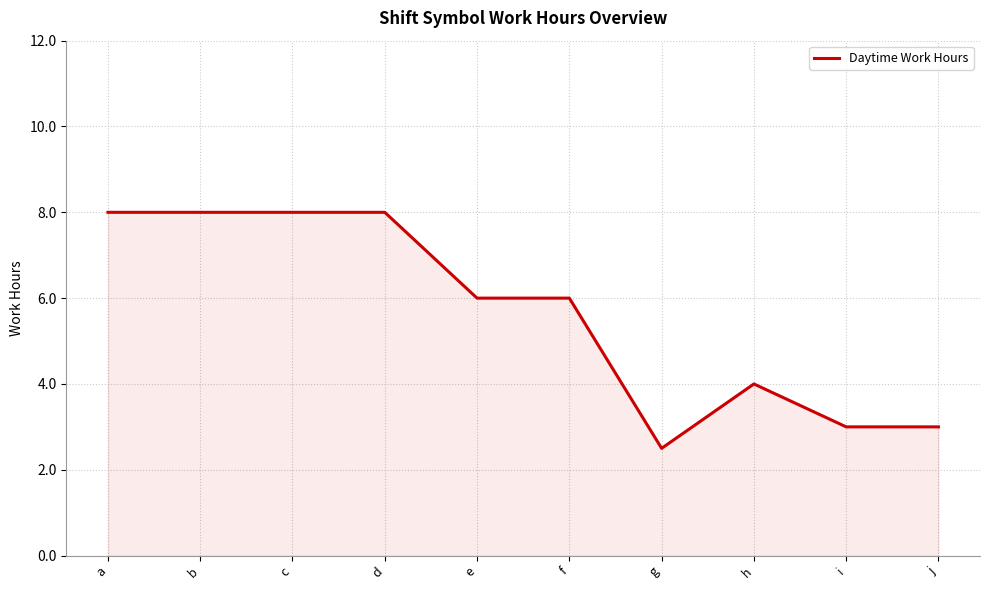

What is the difference between the second highest and second lowest values?

5.0